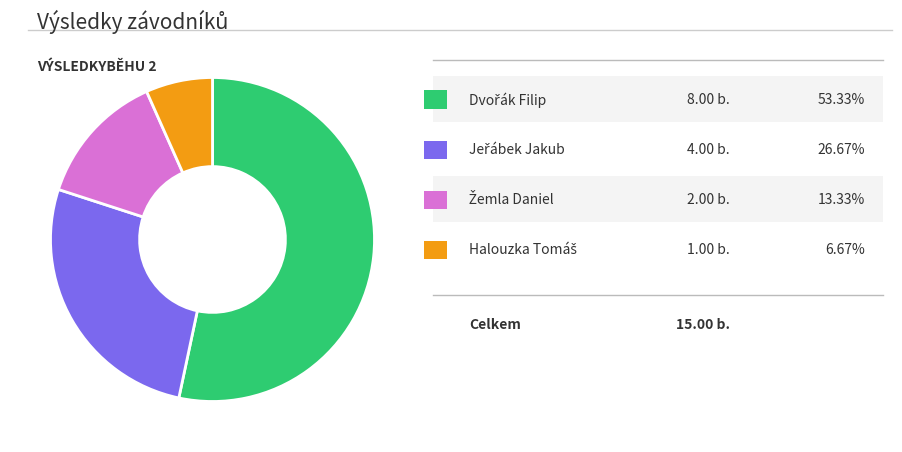

Is there any slice that represents more than half of the pie?

Yes